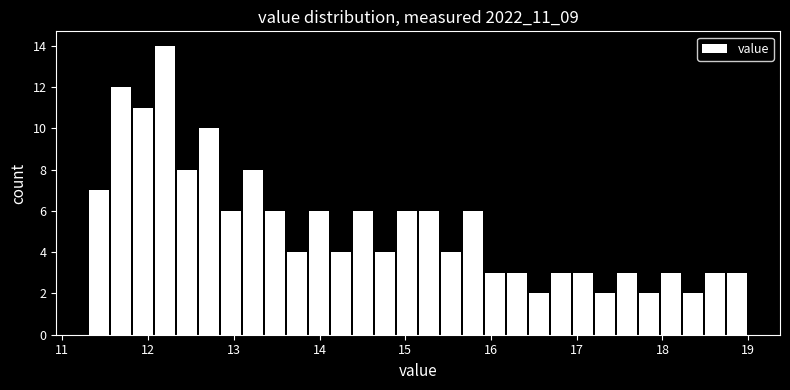

Read against the x-axis, roughly where is the centre of the tallest bar?

12.2